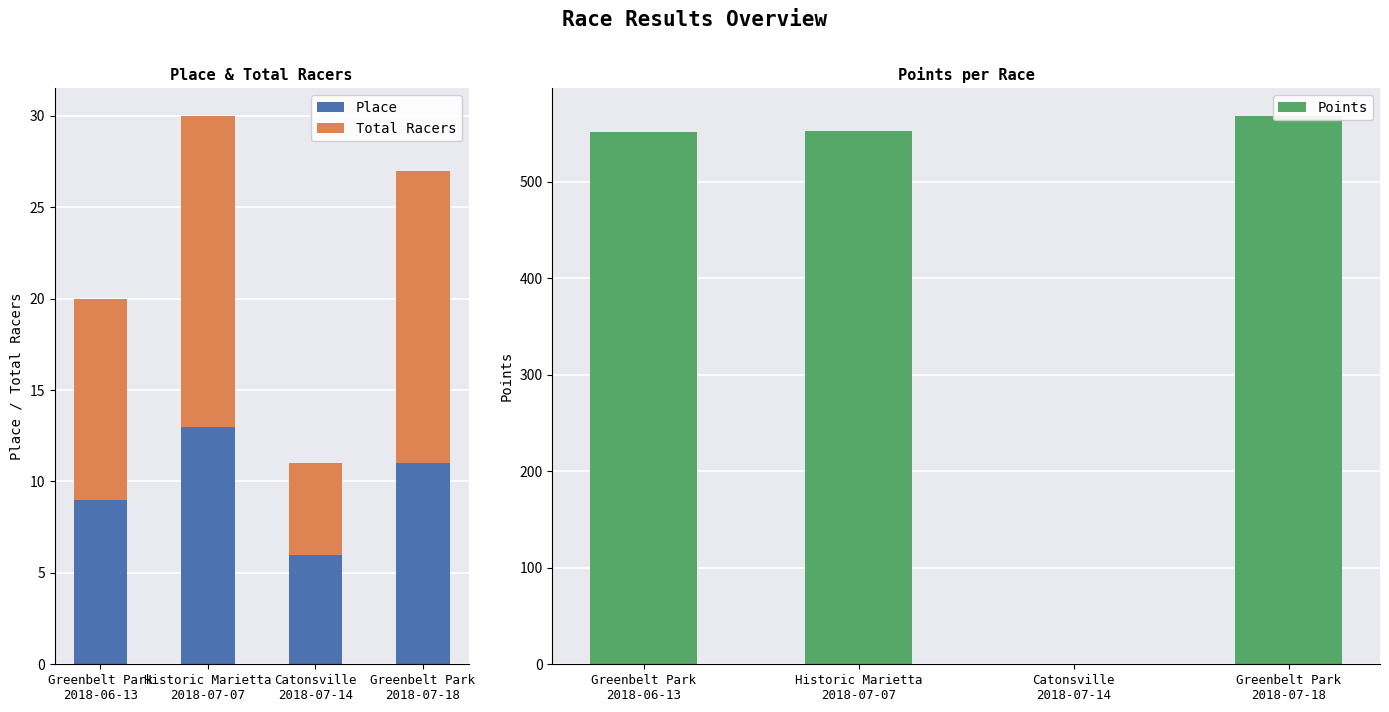

What is the spread (max minus min) of values at Catonsville
2018-07-14?

6.0